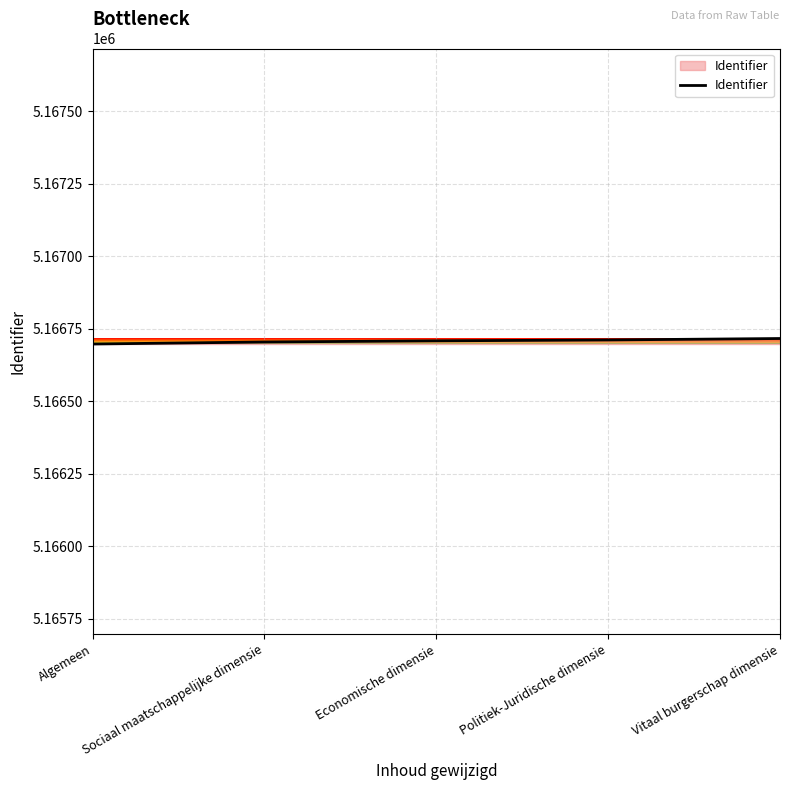

What position from the right is Vitaal burgerschap dimensie?

1